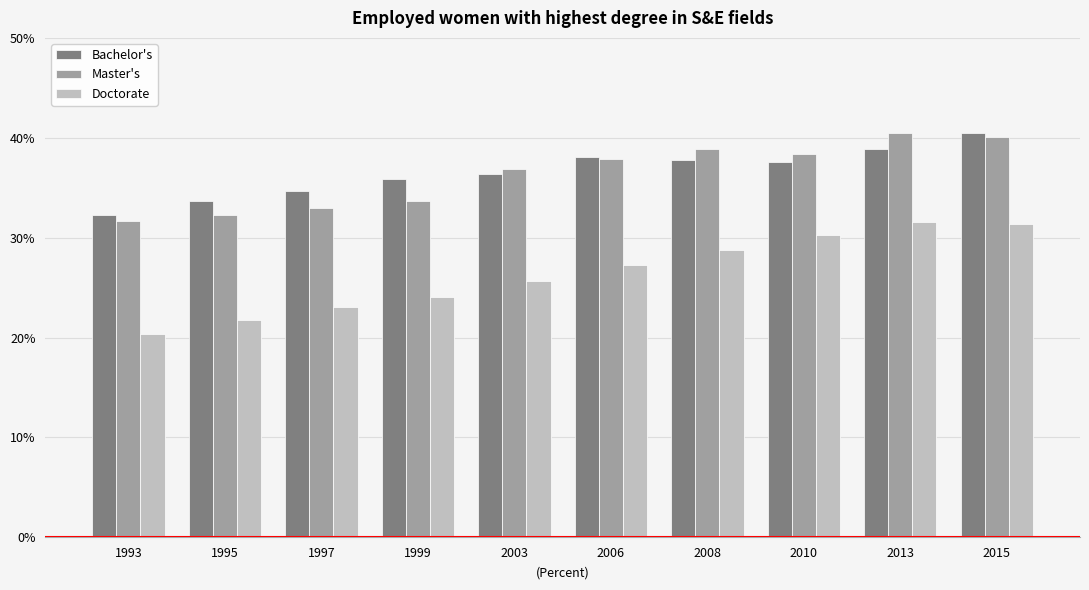

What is the spread (max minus min) of values at 2015?

9.1